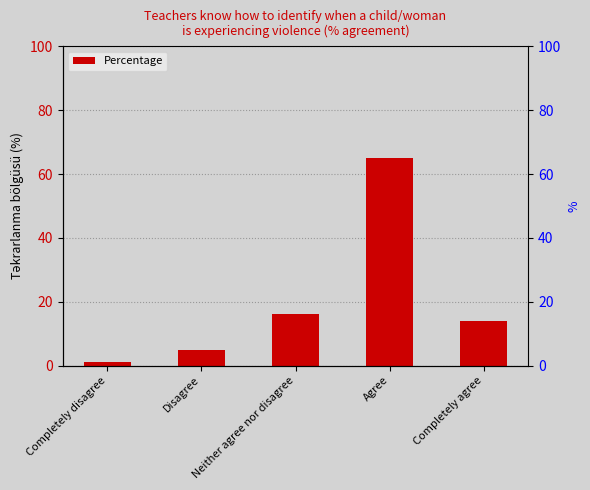

How many categories are shown in the chart?

5